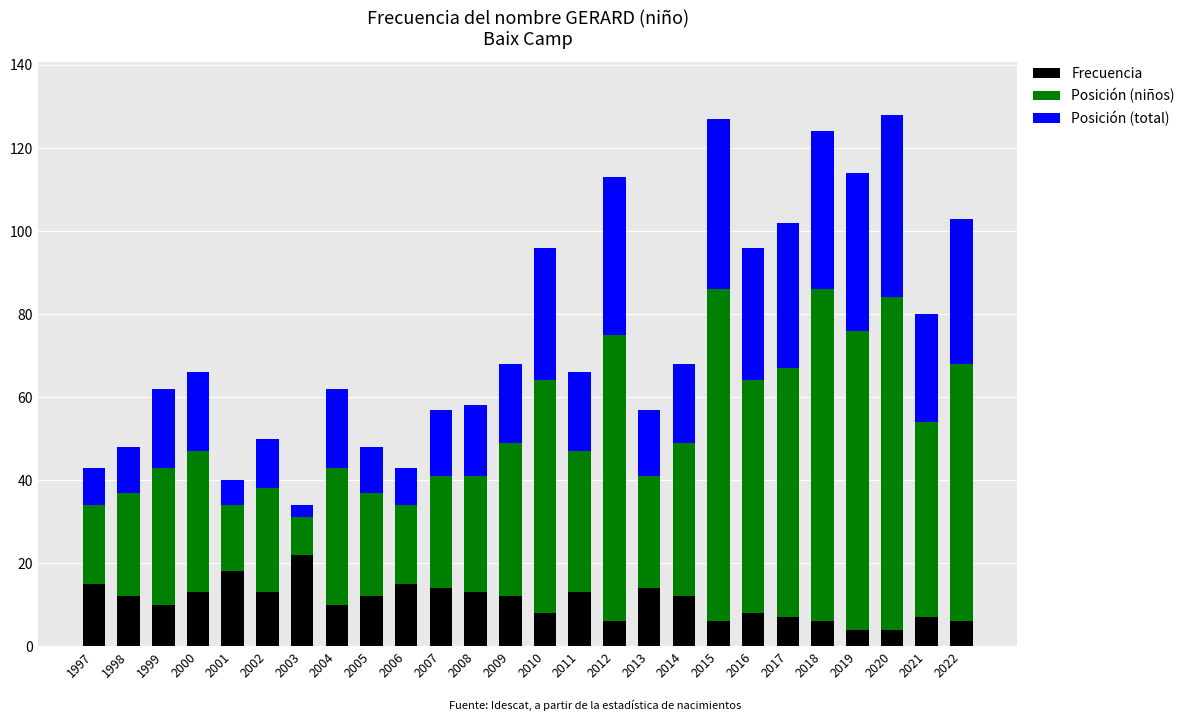

Does the chart contain any negative values?

No